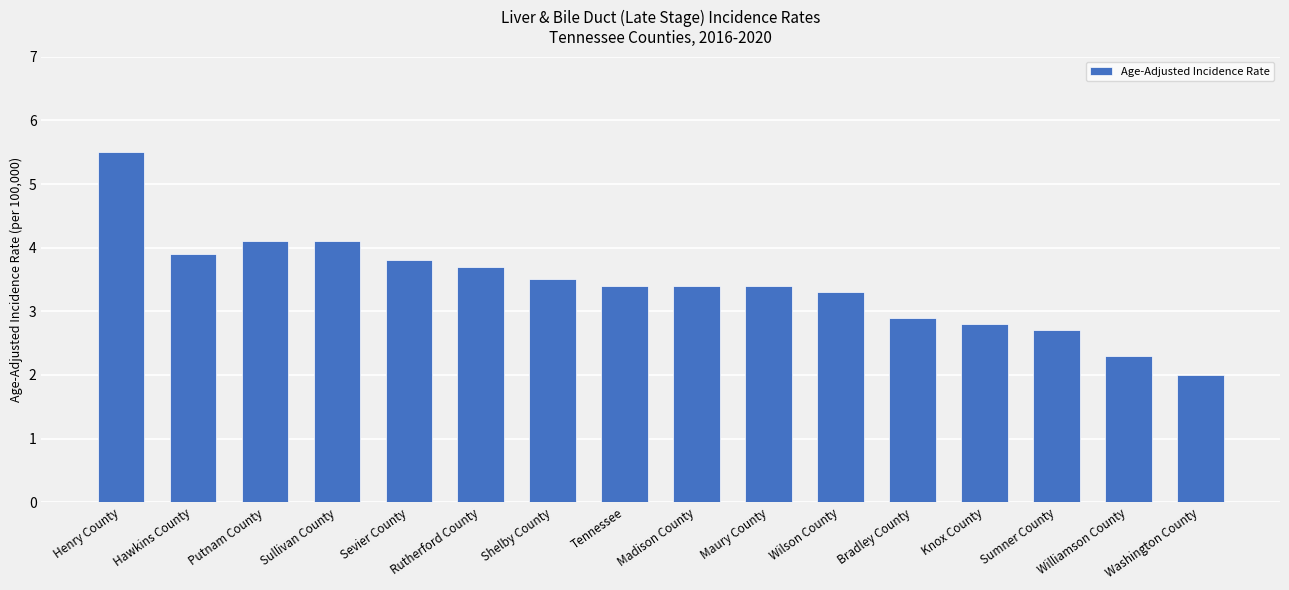

The chart shows a value of 3.4 at Madison County. True or false?

True